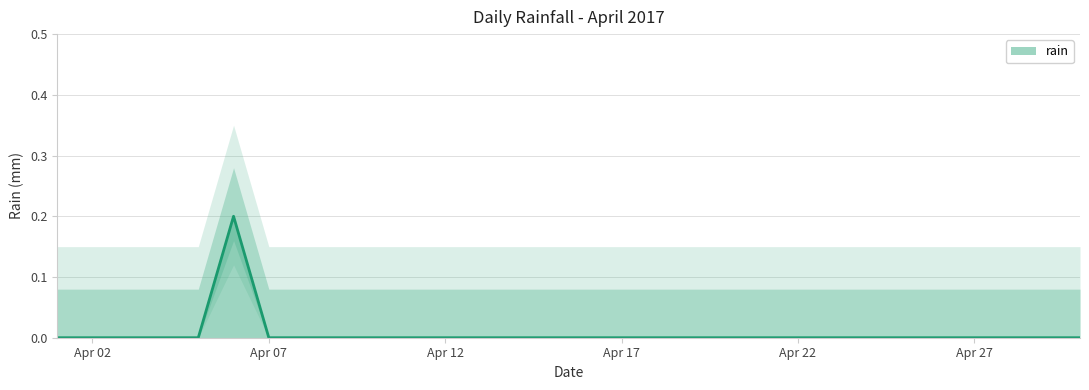

Reading left to right, list all the values displayed in this chart.

0.0	0.0	0.0	0.0	0.0	0.2	0.0	0.0	0.0	0.0	0.0	0.0	0.0	0.0	0.0	0.0	0.0	0.0	0.0	0.0	0.0	0.0	0.0	0.0	0.0	0.0	0.0	0.0	0.0	0.0